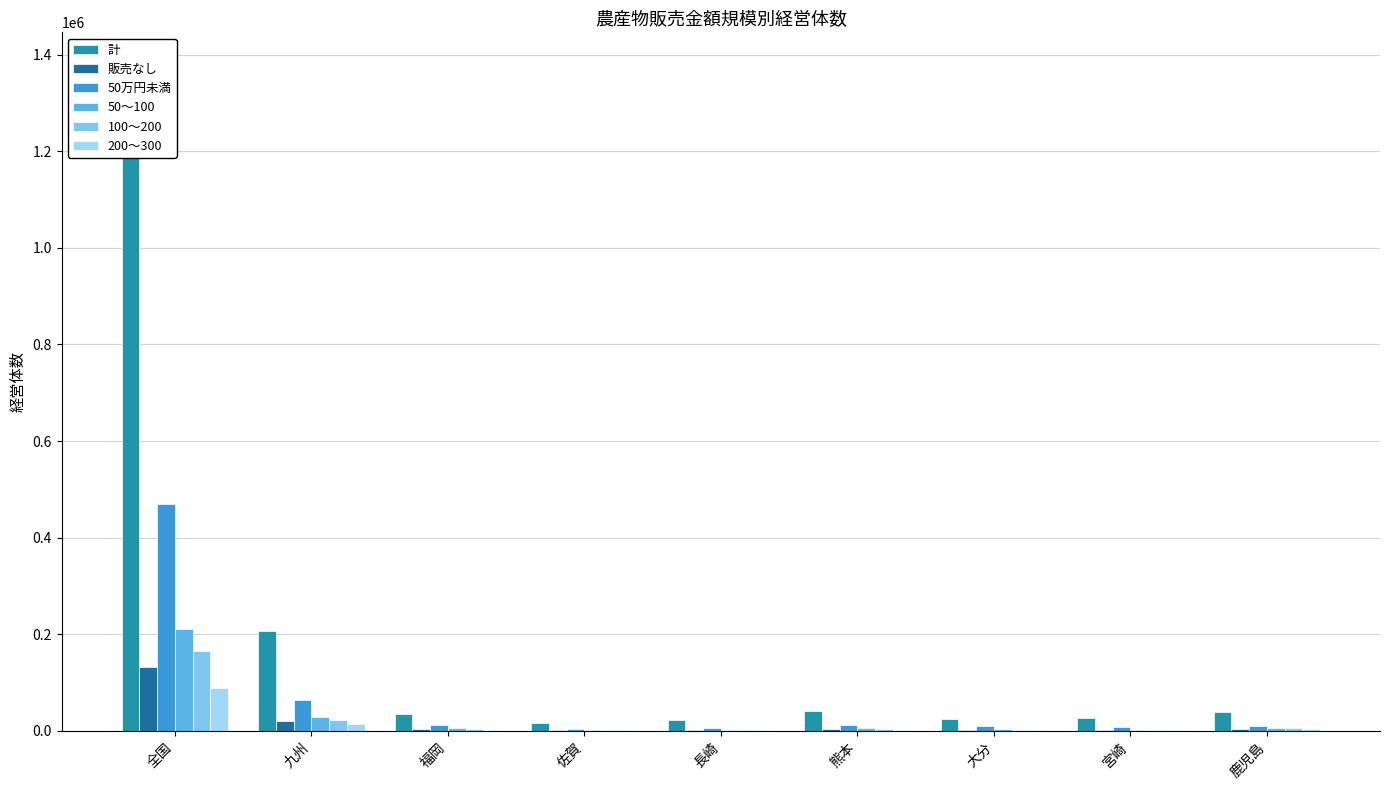

What is the label of the 1st bar from the right?

鹿児島